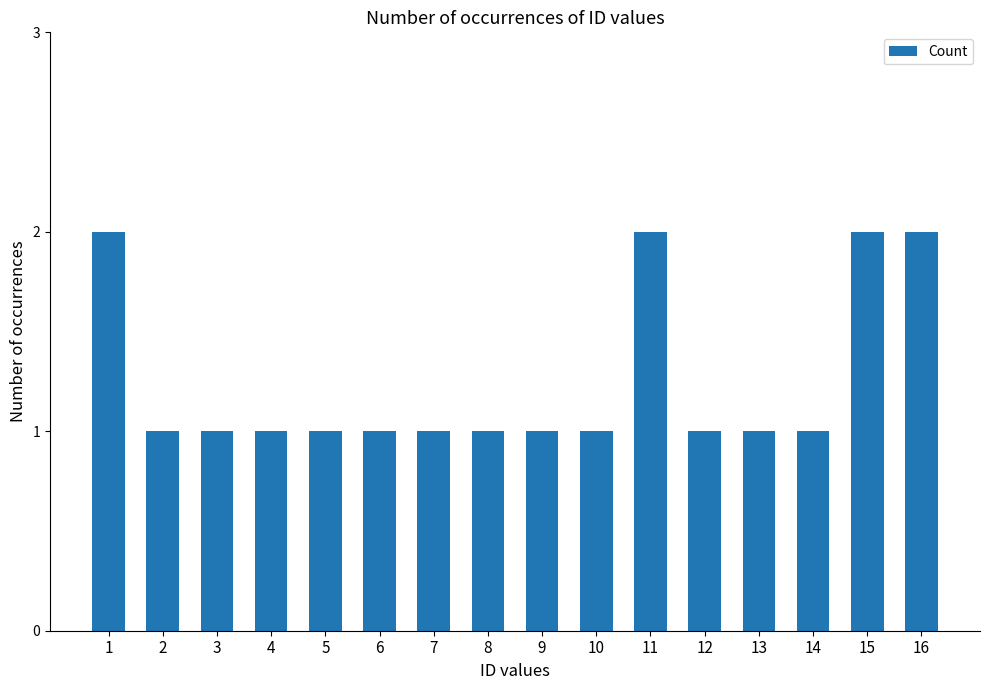

Are the bars grouped side by side (vs. stacked)?

No